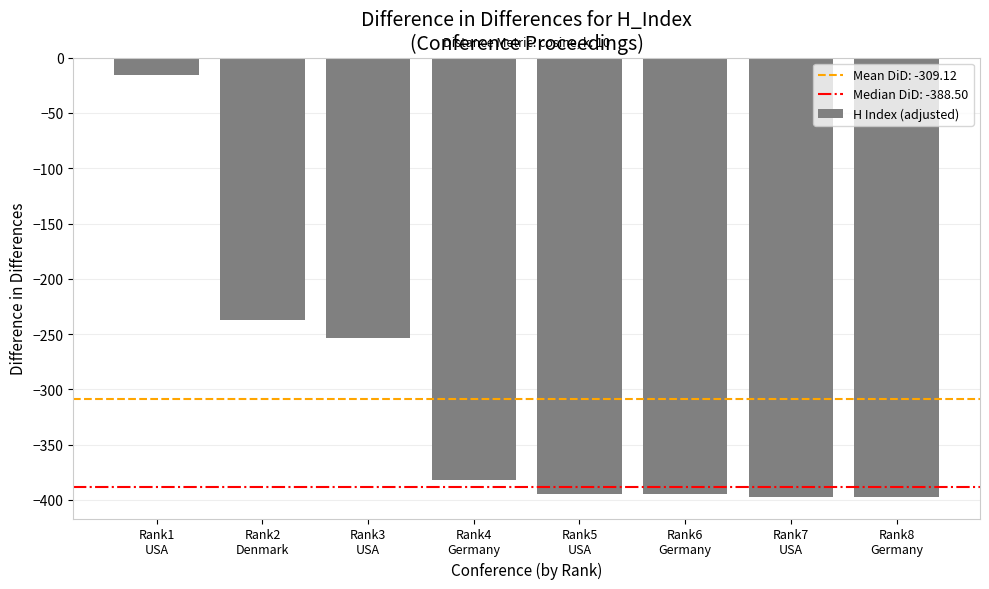

Reading right to left, transcribe all the data shown in this chart.

-397	-397	-395	-395	-382	-254	-237	-16